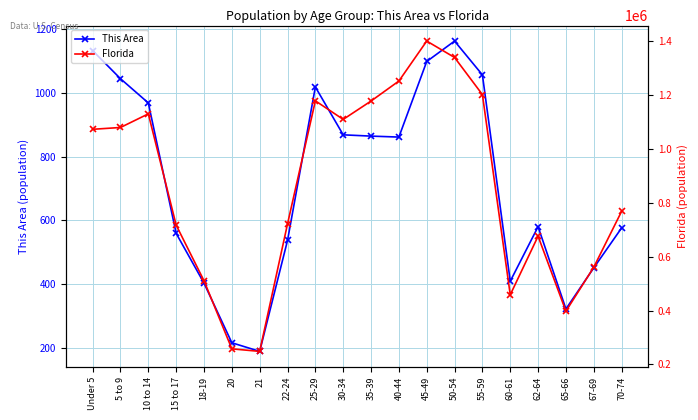

At 25-29, list the series in order from smallest to largest.

This Area, Florida